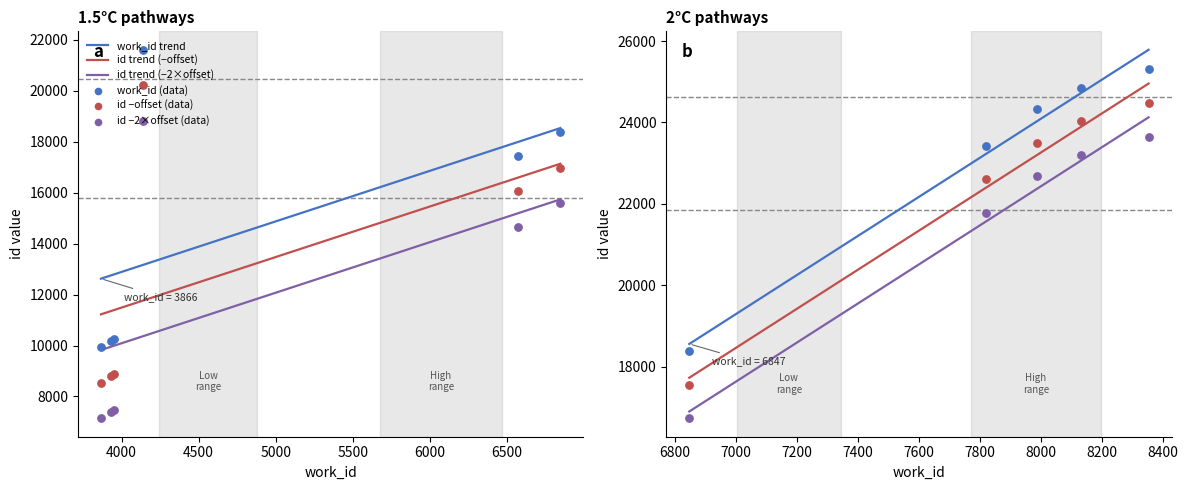

Which series has the largest total across all categories?

id